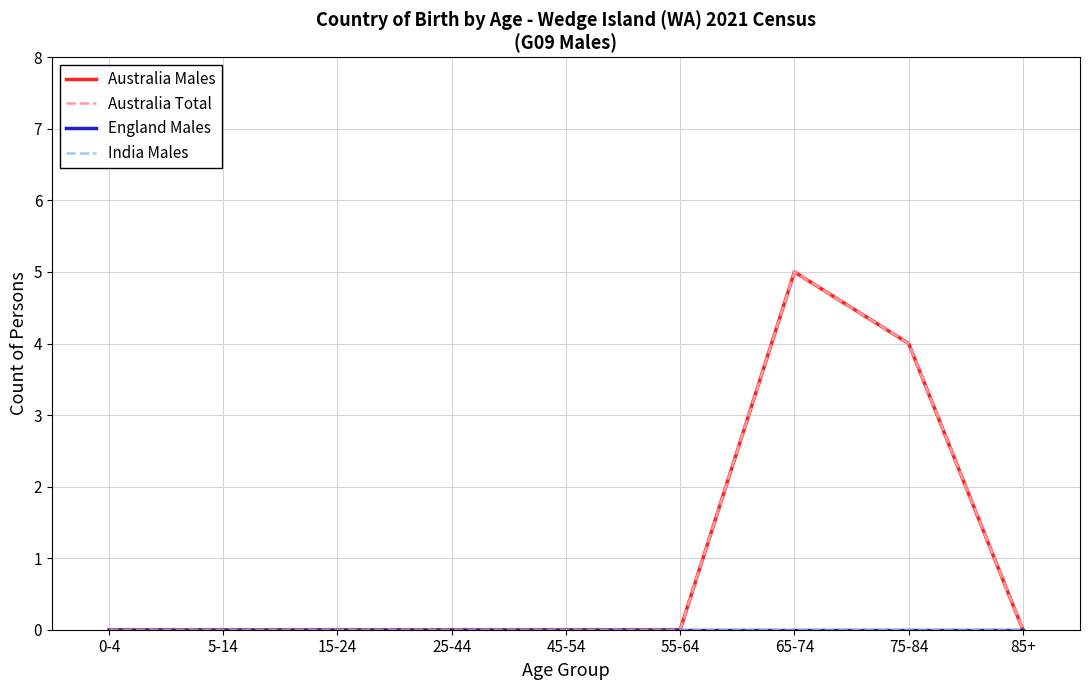

What is the average value of the Australia Males series?

1